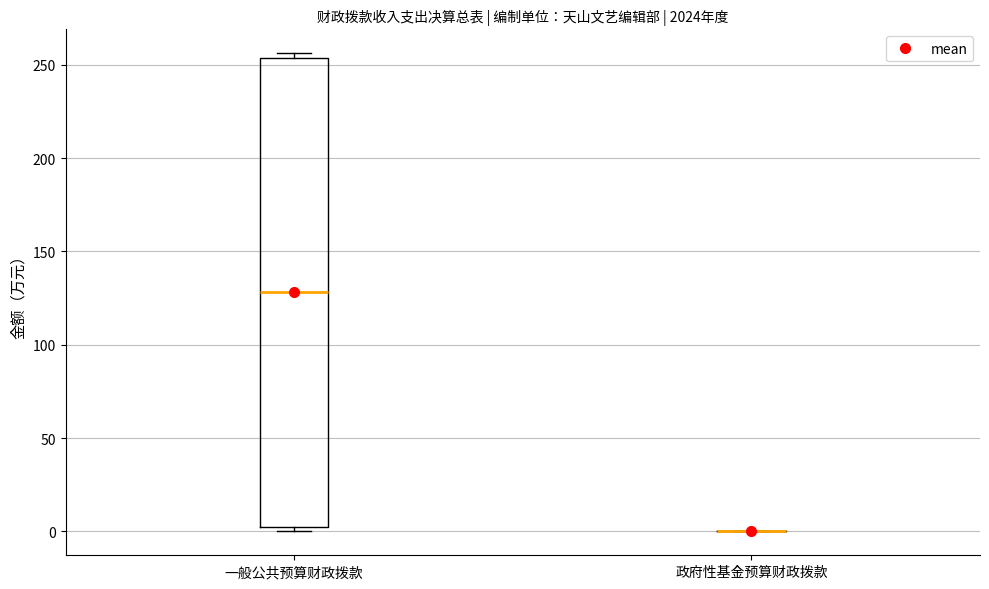

Where is the lower edge of the box for 一般公共预算财政拨款 on the y-axis? The values are not printed on the chart, so give them approximately, as read against the axis.

5